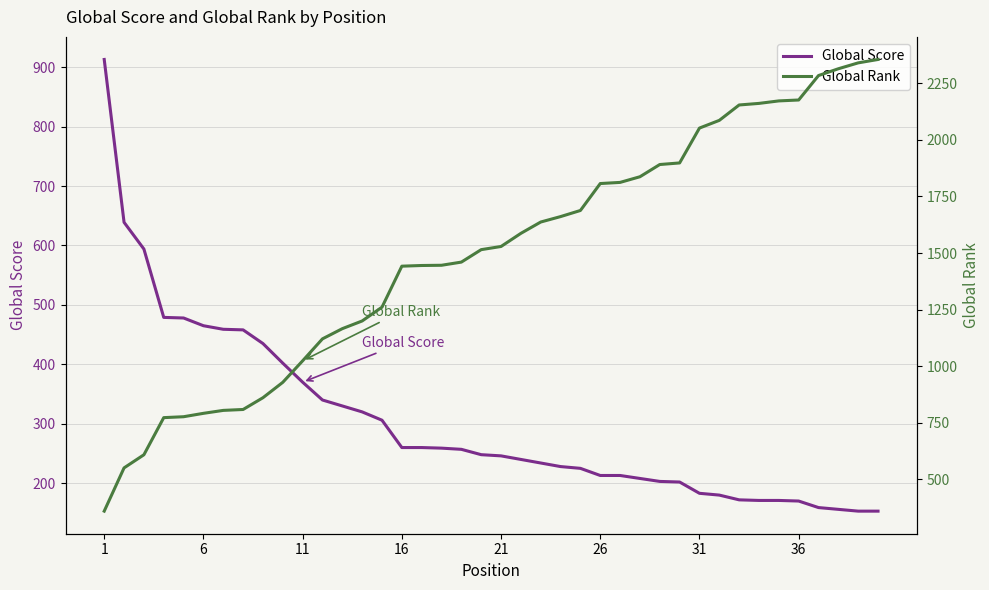

What is the minimum value for Global Score?

153